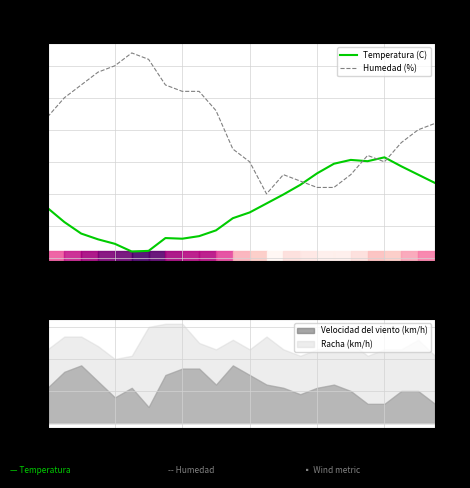

What is the label of the 1st point from the right?

23